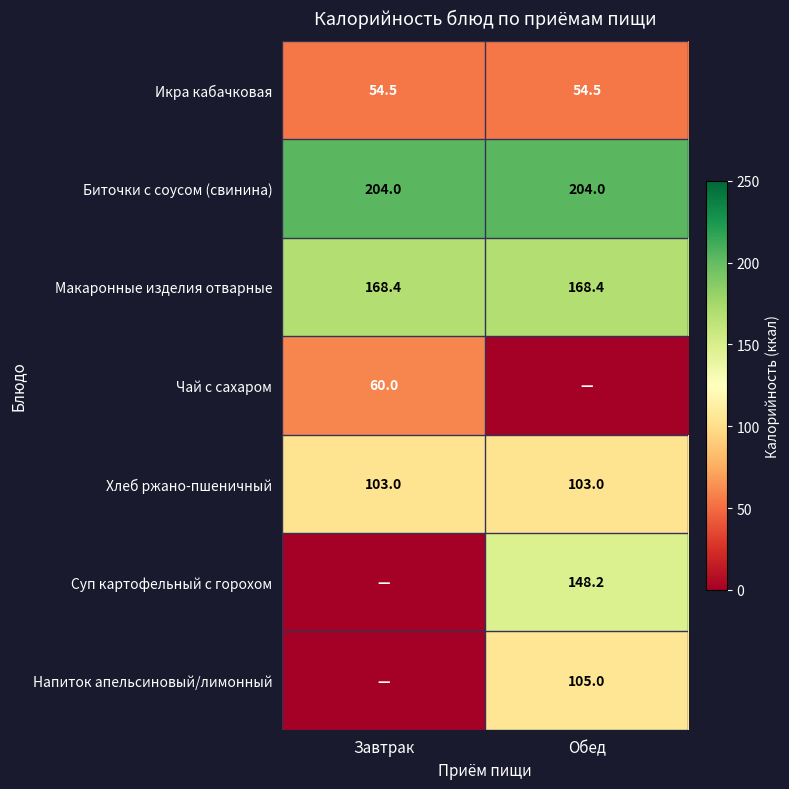

What is the approximate value of Макаронные изделия отварные at Завтрак?

168.4